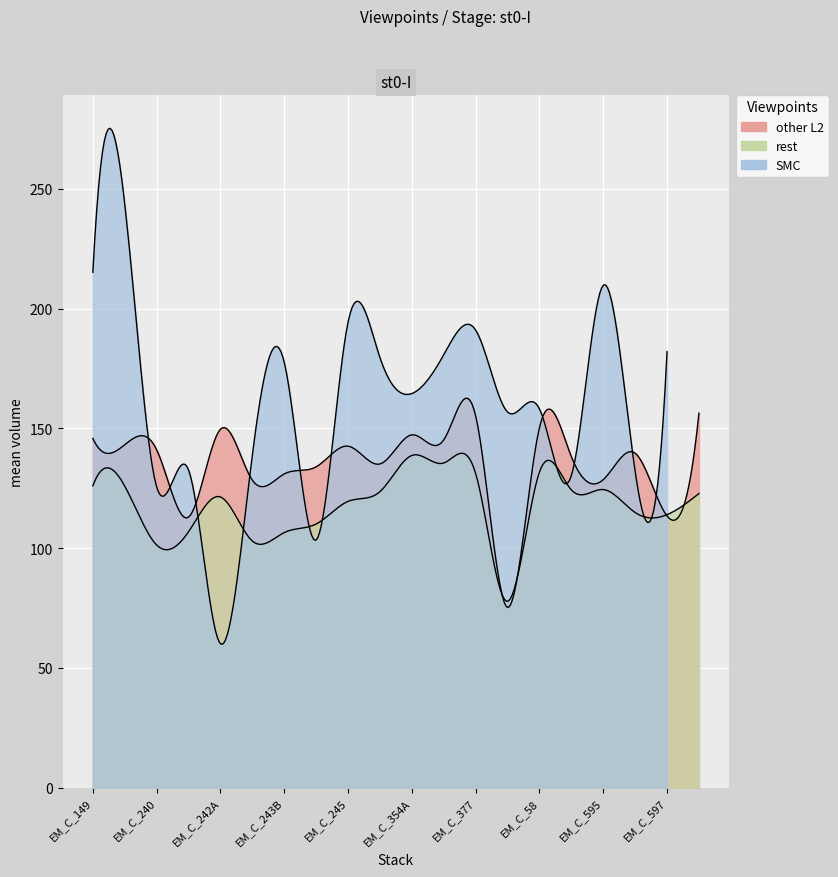

True or false: SMC has a value of 263.0 at EM_C_377.

False